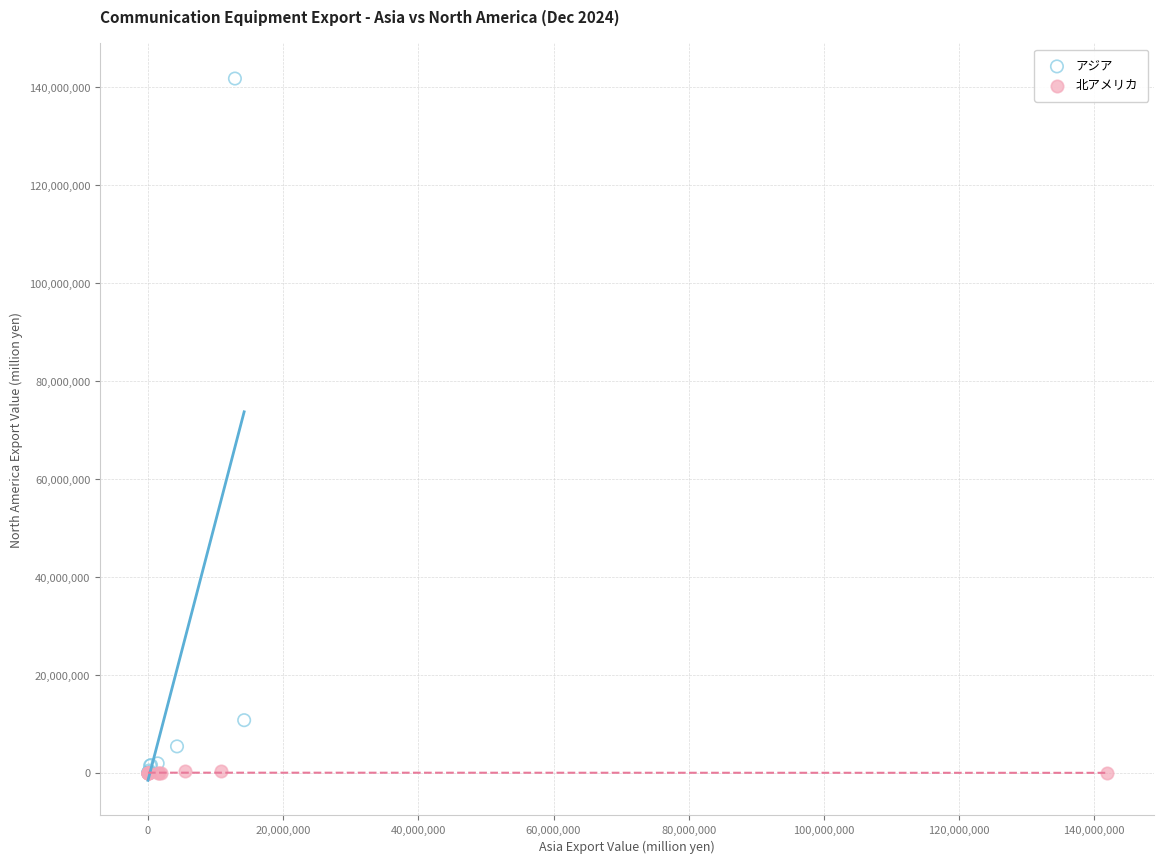

Which series has the largest Y range (max minus min)?

アジア